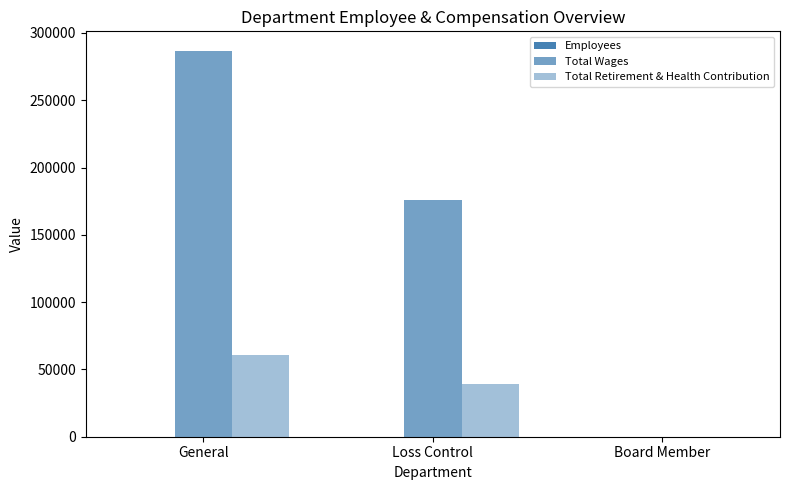

Count the number of categories in the chart.

3